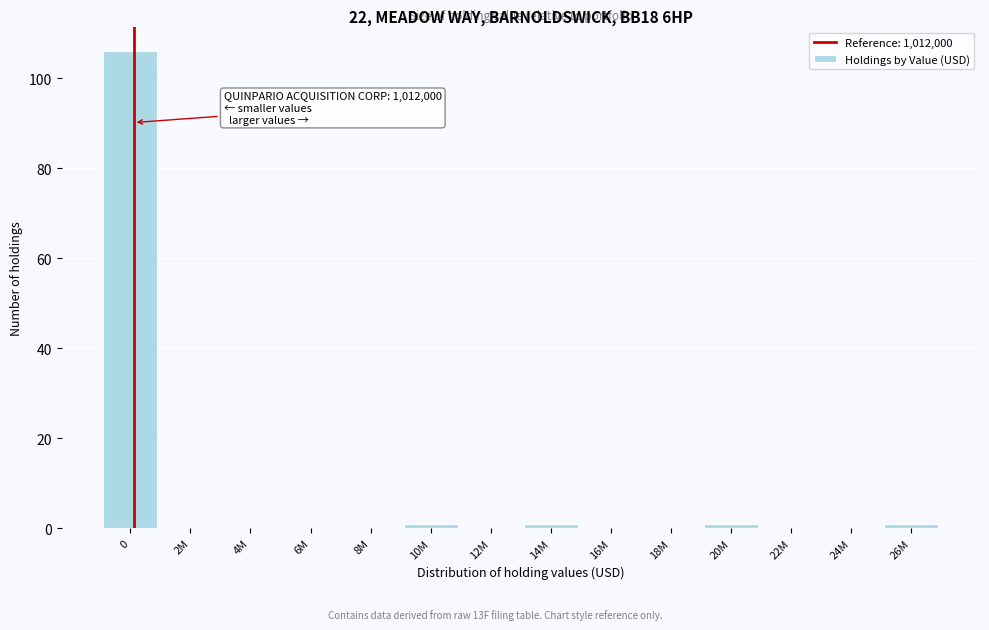

Reading left to right, list all the values displayed in this chart.

0=106	2M=0	4M=0	6M=0	8M=0	10M=1	12M=0	14M=1	16M=0	18M=0	20M=1	22M=0	24M=0	26M=1